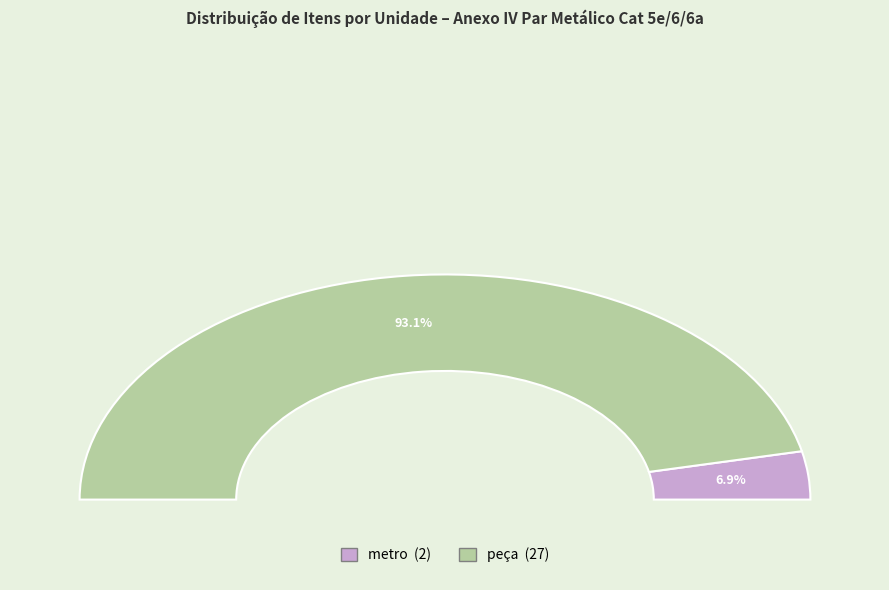

Count the number of slices in the pie.

2